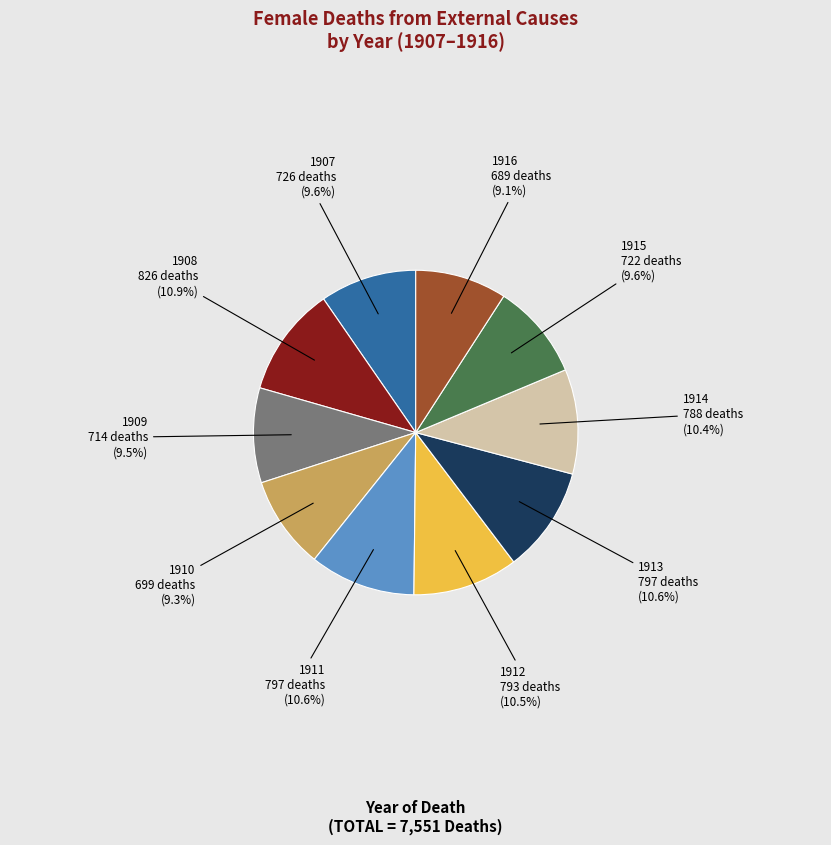

Is there any slice that represents more than half of the pie?

No